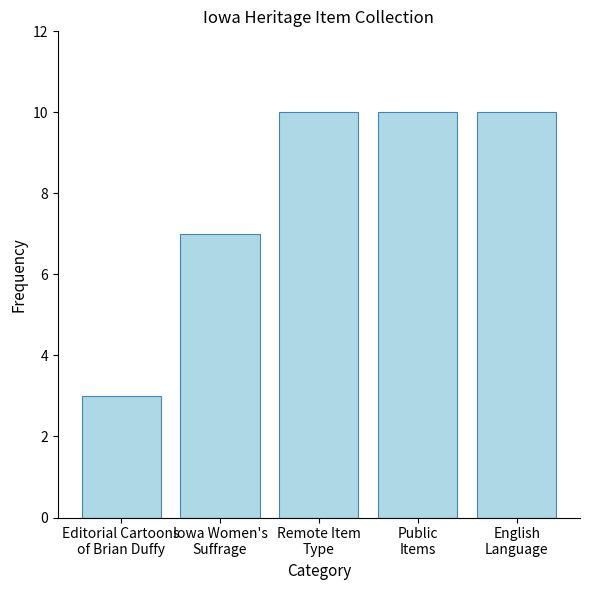

What is the label of the 5th bar from the left?

English
Language